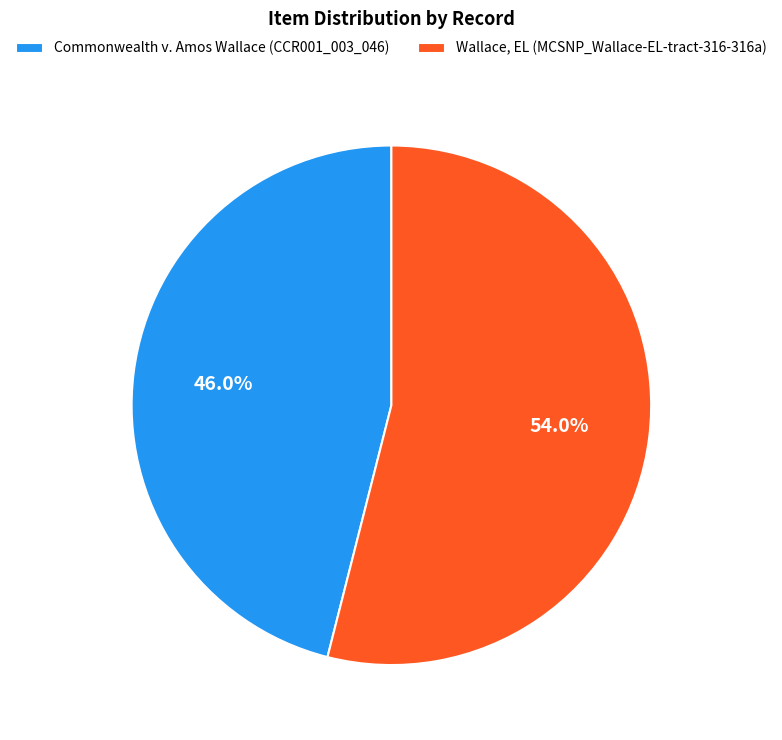

To the nearest percent, what is the combined percentage of Wallace, EL (MCSNP_Wallace-EL-tract-316-316a) and Commonwealth v. Amos Wallace (CCR001_003_046)?

100%